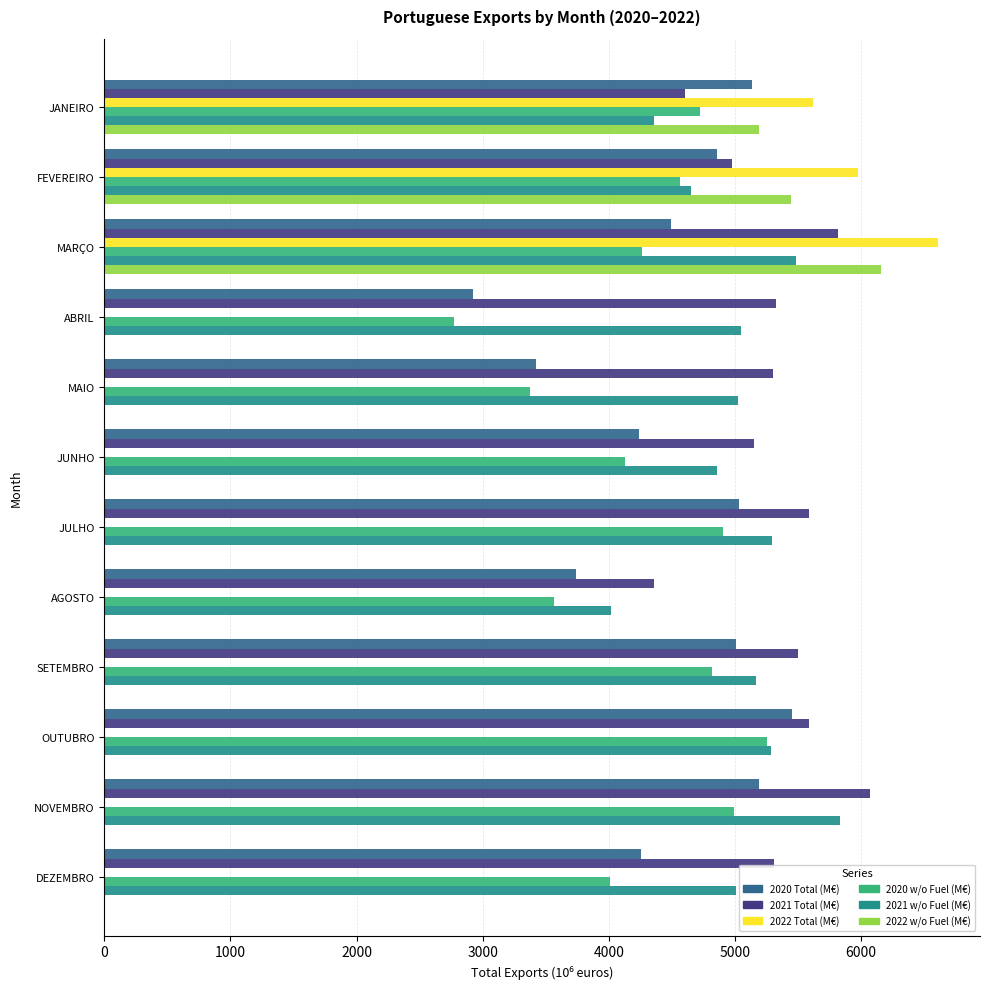

How many data points does each series have?

12